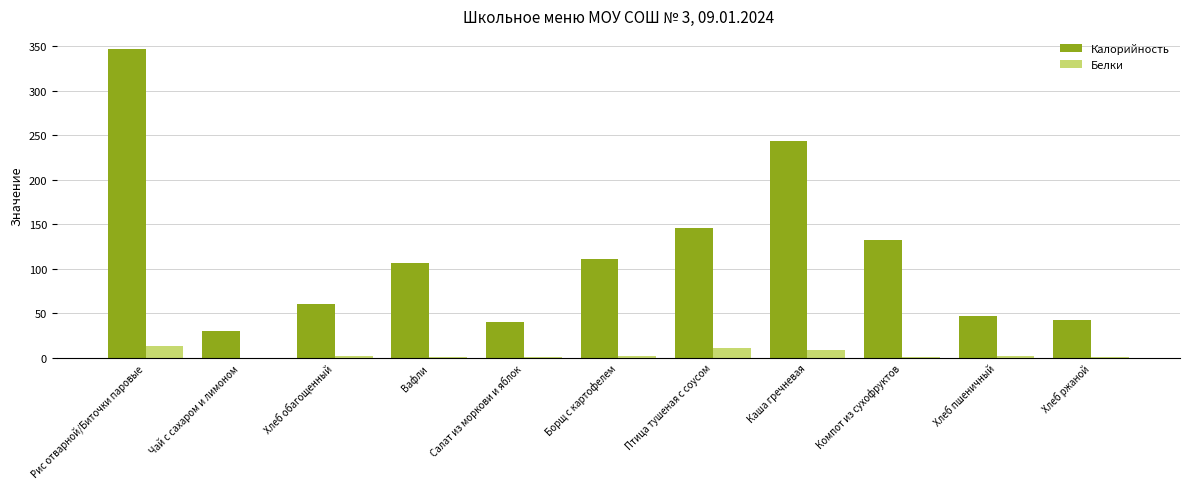

Is the value of Белки at Хлеб пшеничный greater than the value of Калорийность at Компот из сухофруктов?

No